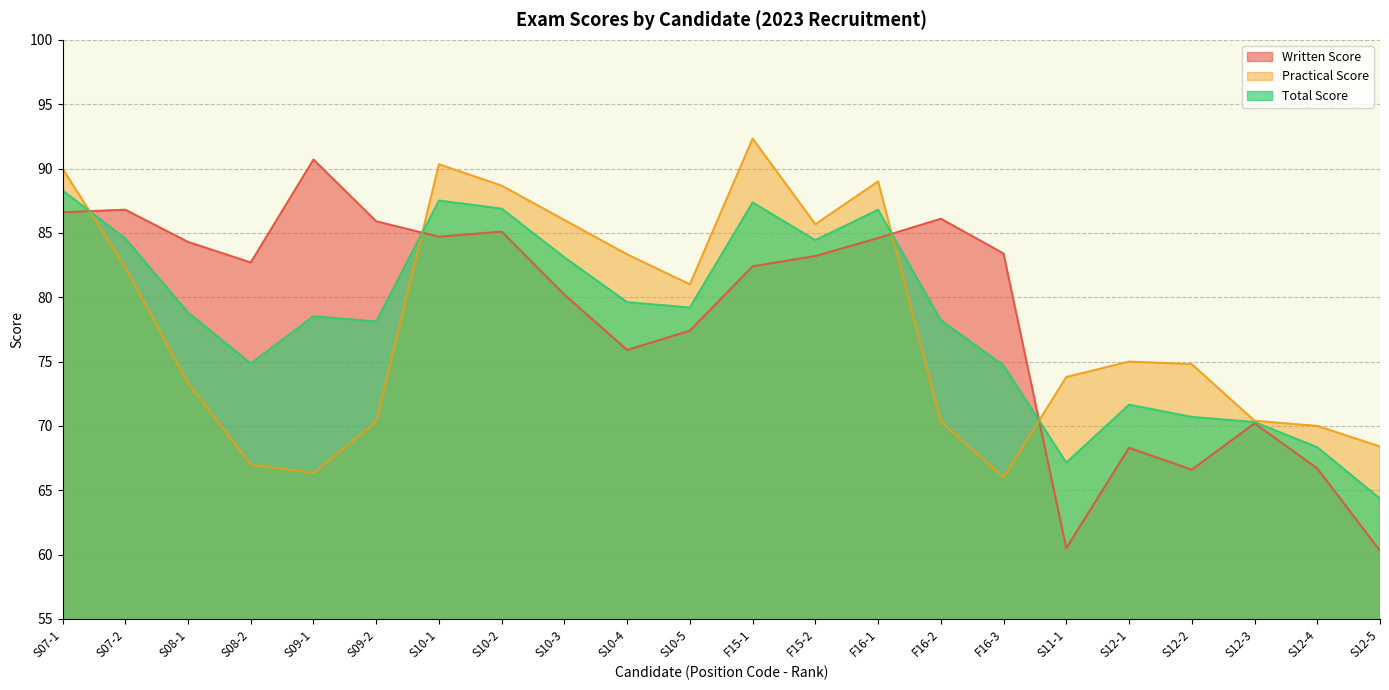

How many intersections are there between Total Score and Practical Score?

4